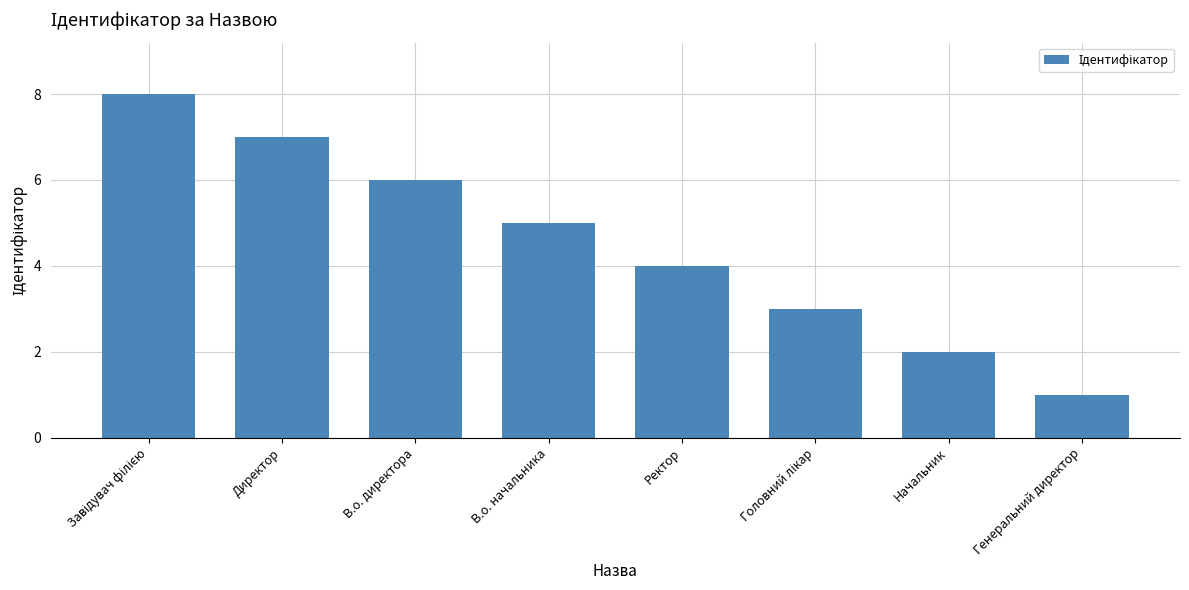

Does the chart contain any negative values?

No